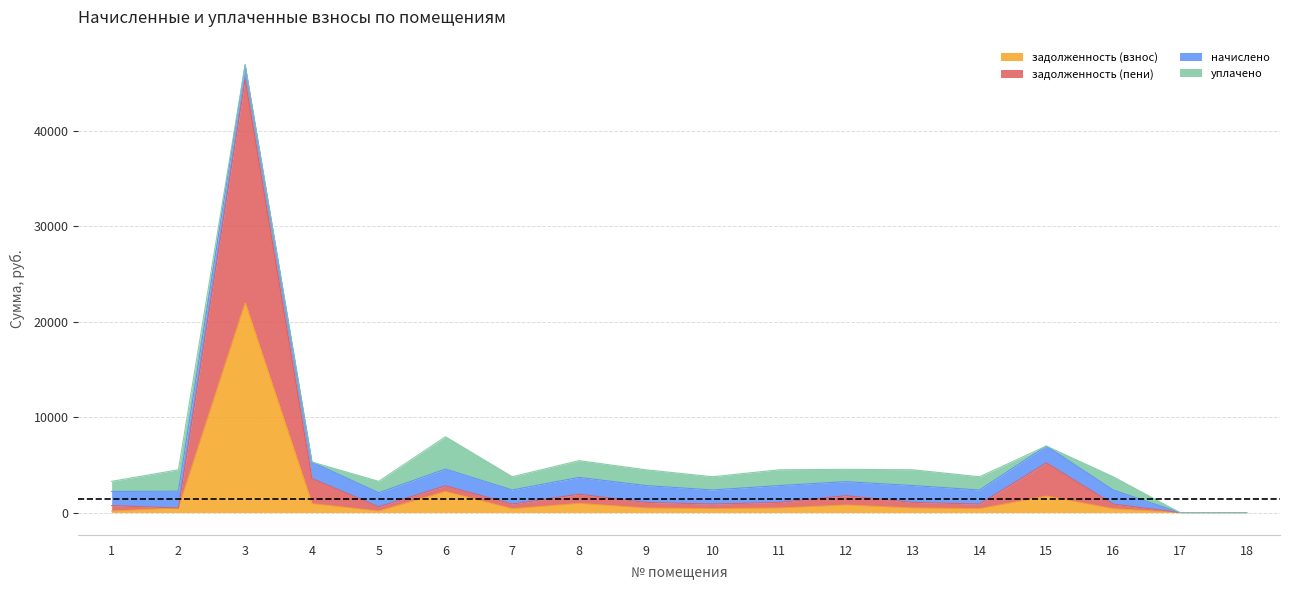

Which series has the widest spread of values?

задолженность (пени)